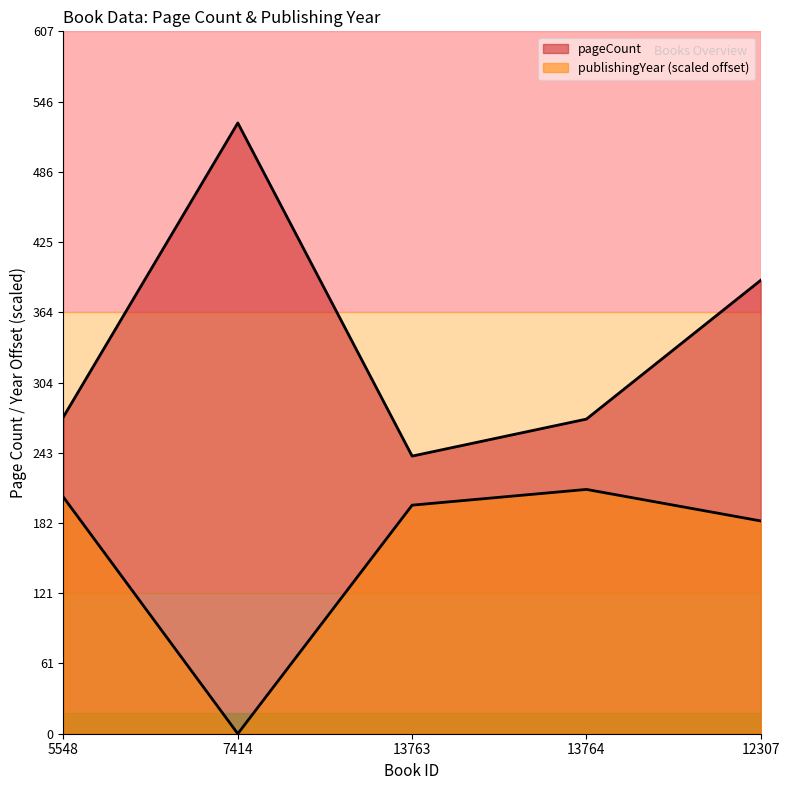

How many interior local valleys does the publishingYear series have?

1